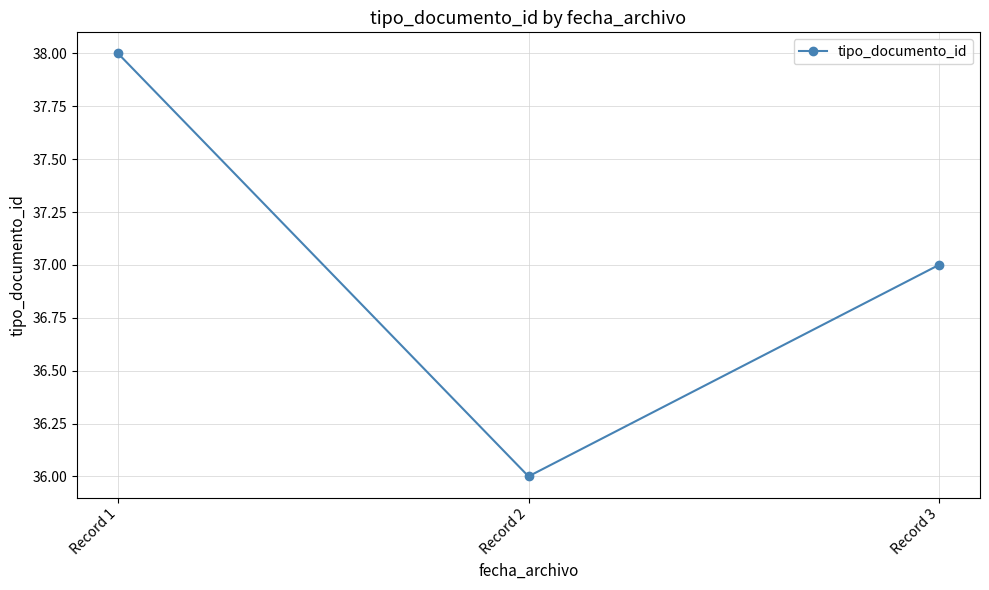

Approximately how many times larger is the value at Record 1 compared to Record 3?

1.0